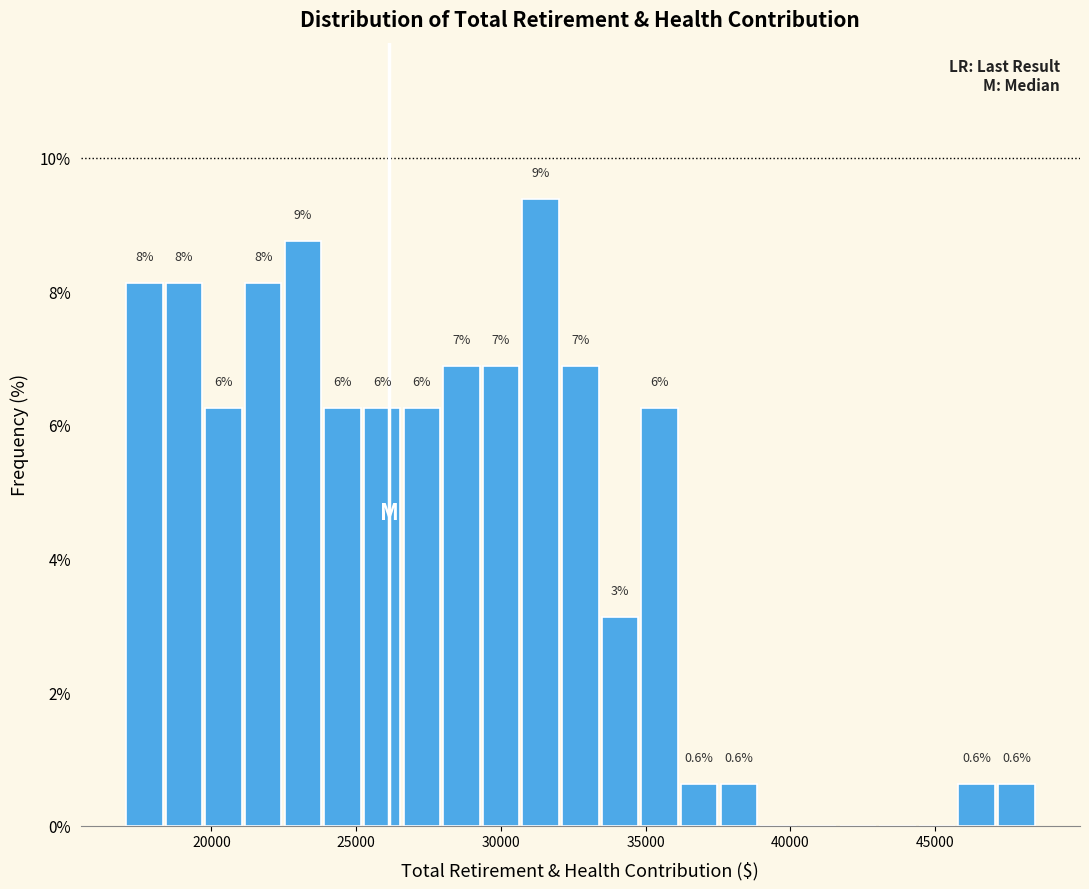

Read against the x-axis, roughly where is the centre of the tallest bar?

31500